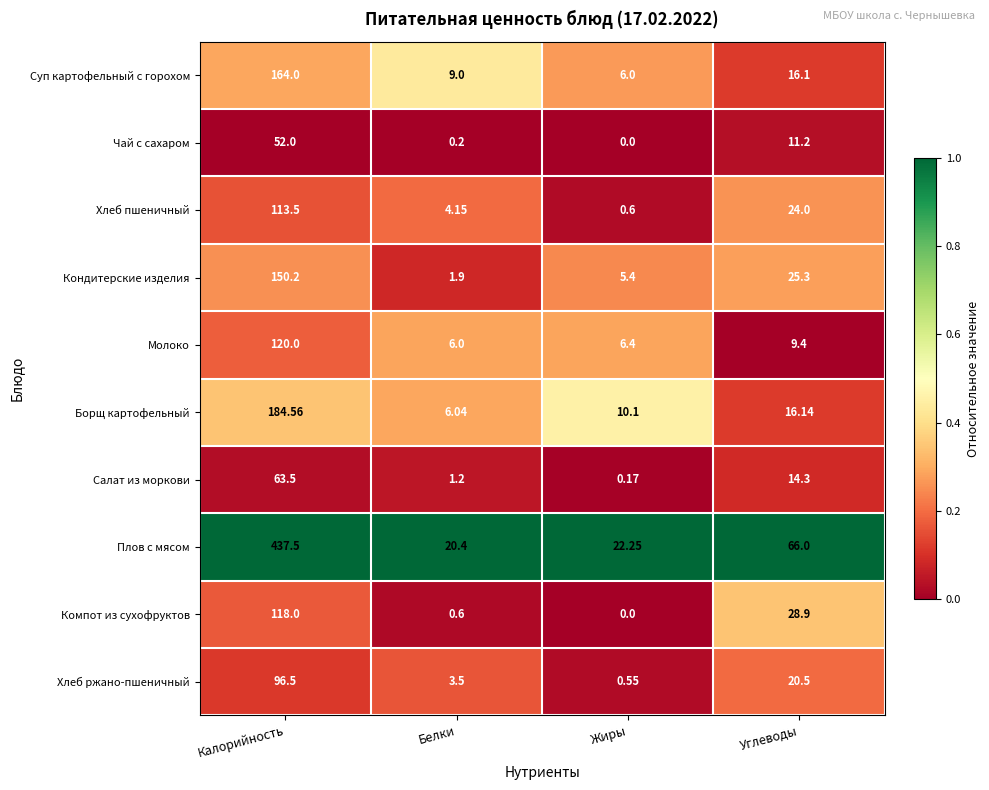

Count the number of data series in this chart.

10